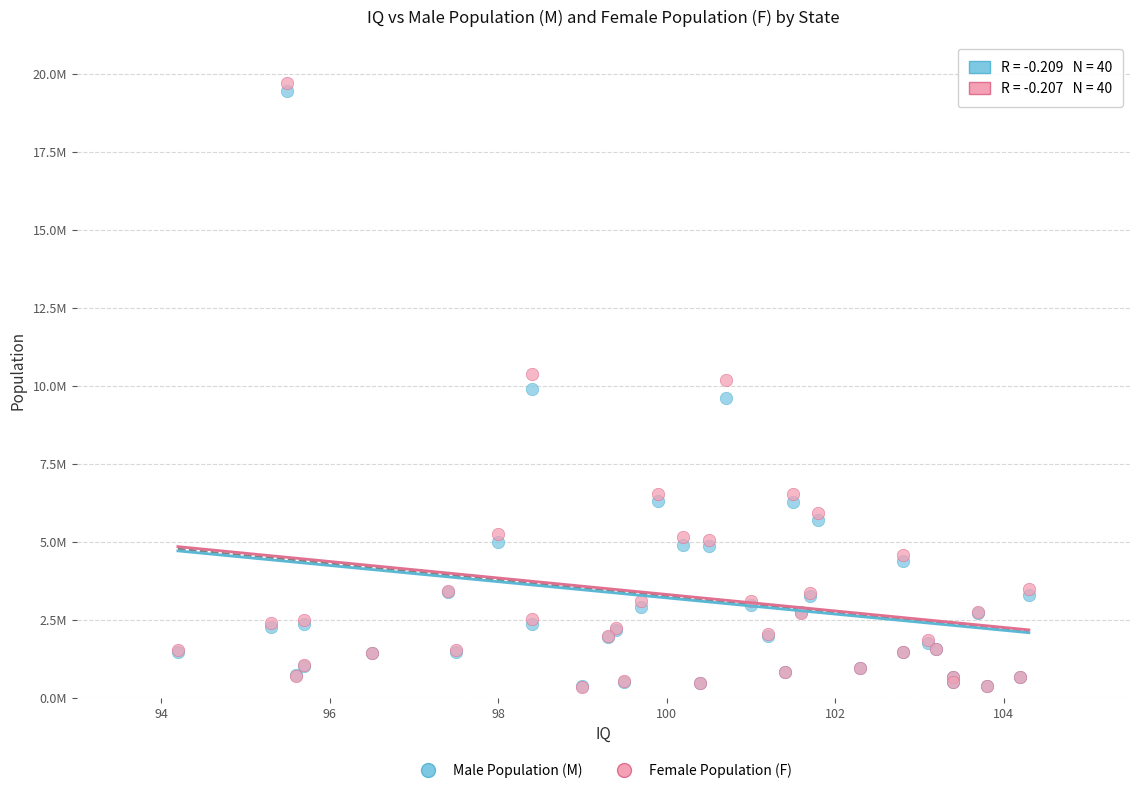

Which series contains the highest Y value?

Female Population (F)